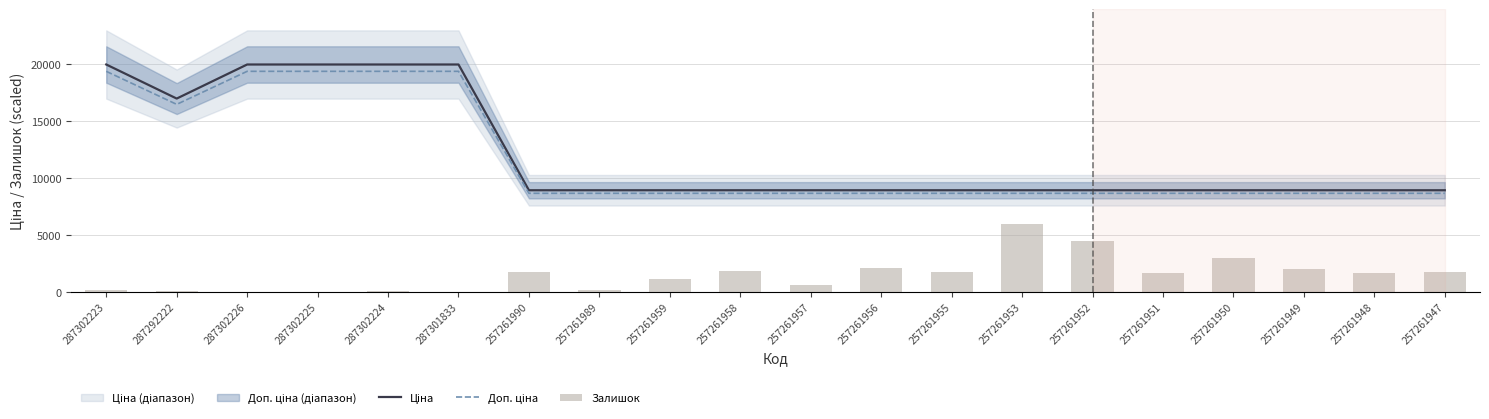

What is the difference between the maximum and minimum values in the Доп. ціна series?

10699.1